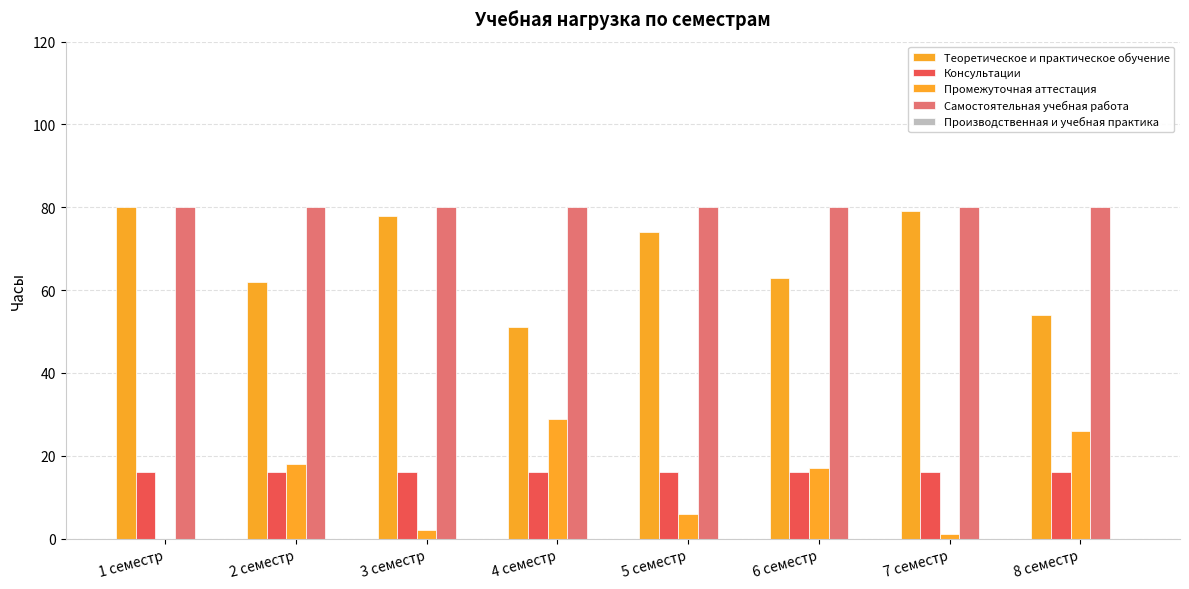

Are the bars grouped side by side (vs. stacked)?

Yes